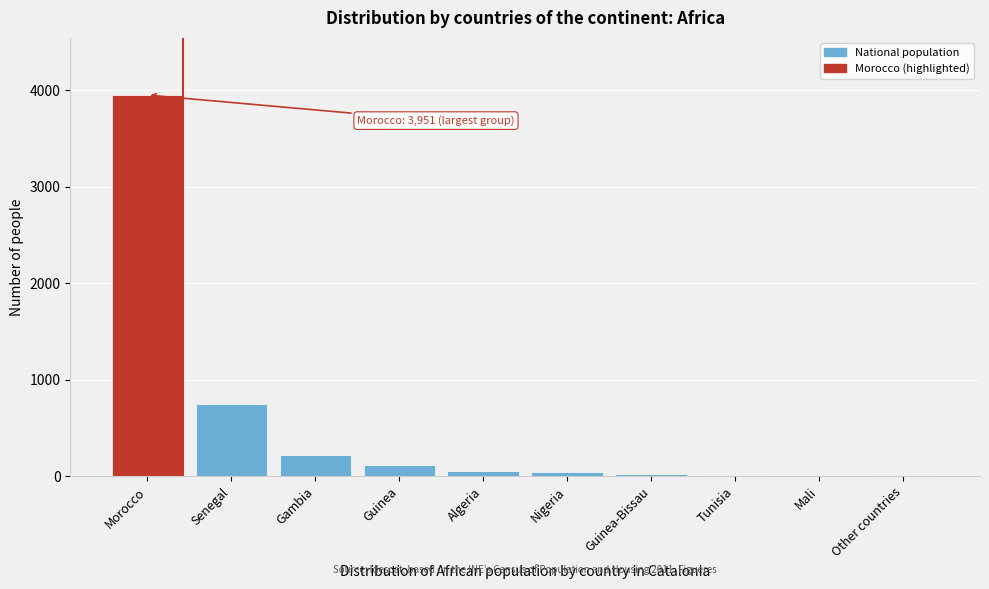

Which has a higher value, Mali or Gambia?

Gambia